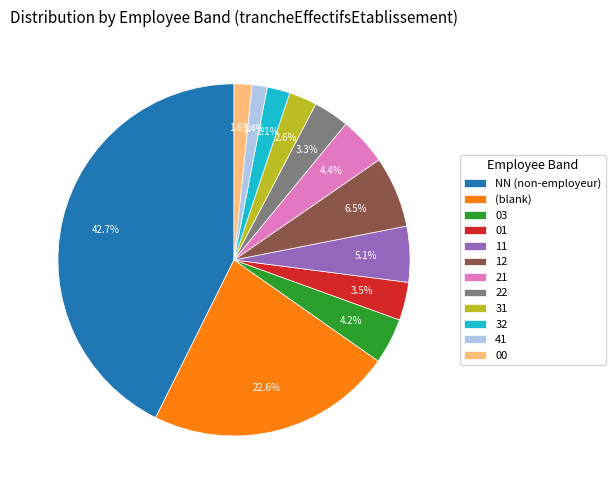

Which category has the biggest portion of the pie?

NN (non-employeur)